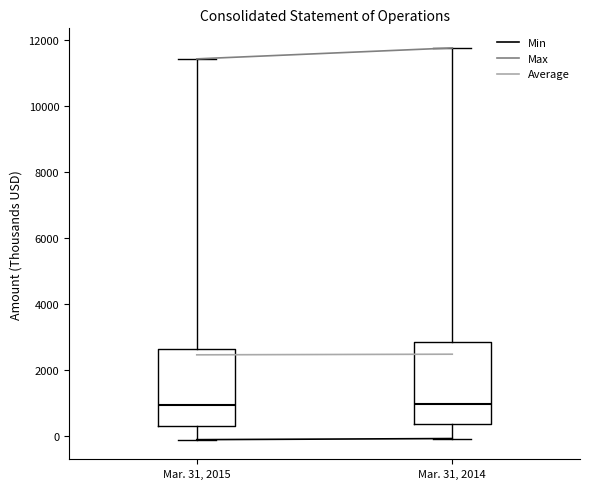

Where does the lower whisker of the box for Mar. 31, 2014 end on the y-axis? The values are not printed on the chart, so give them approximately, as read against the axis.

0